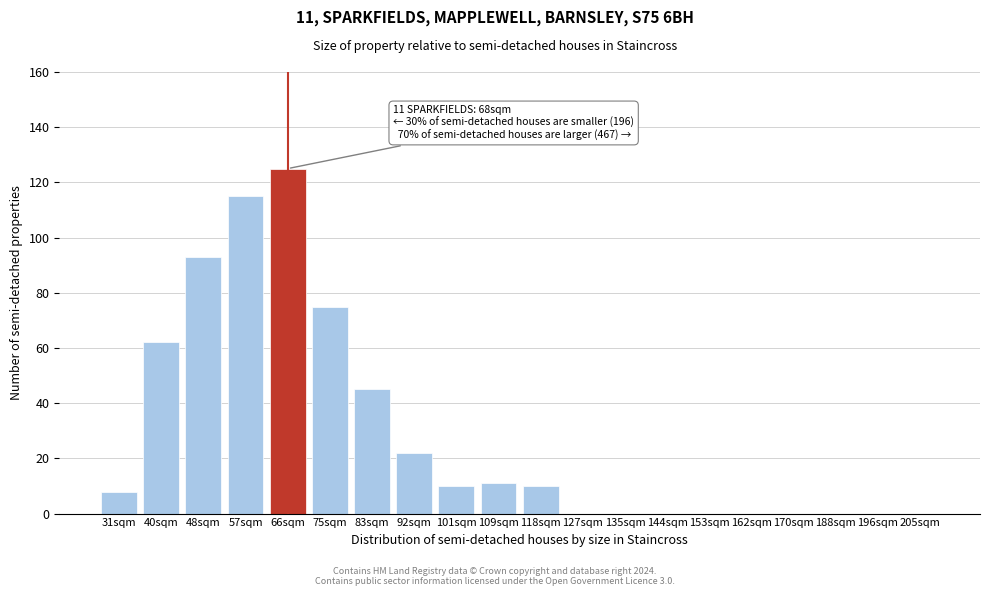

Reading left to right, extract all data points from this chart.

31sqm=8	40sqm=62	48sqm=93	57sqm=115	66sqm=125	75sqm=75	83sqm=45	92sqm=22	101sqm=10	109sqm=11	118sqm=10	127sqm=0	135sqm=0	144sqm=0	153sqm=0	162sqm=0	170sqm=0	188sqm=0	196sqm=0	205sqm=0